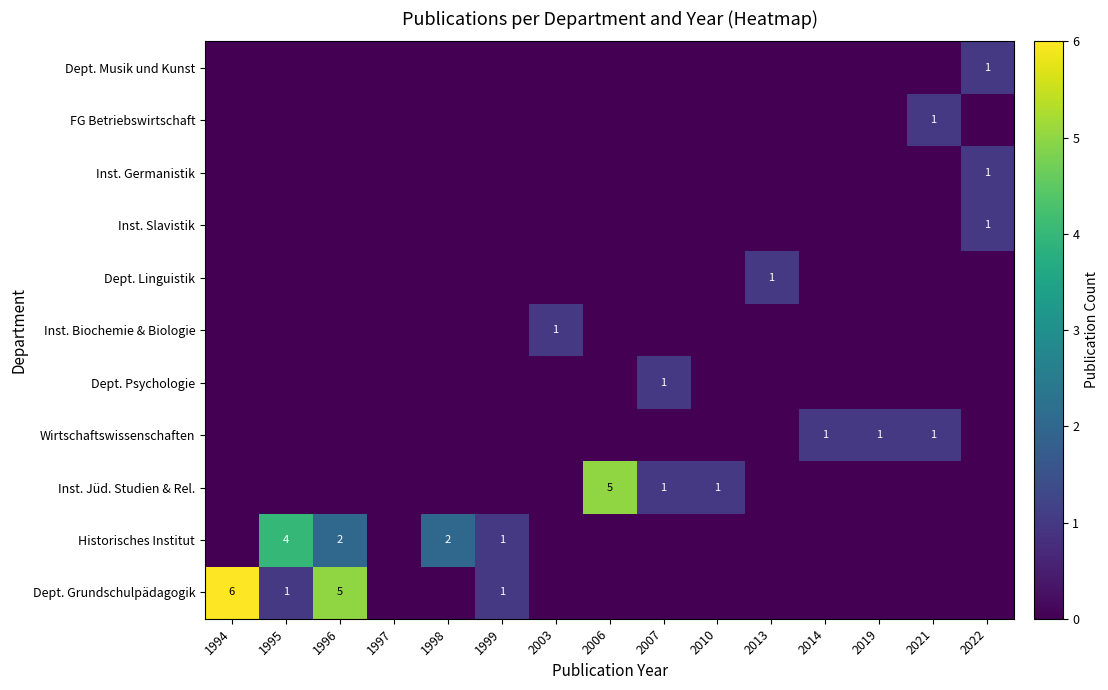

The Inst. Slavistik series shows 1 at 1994. True or false?

False